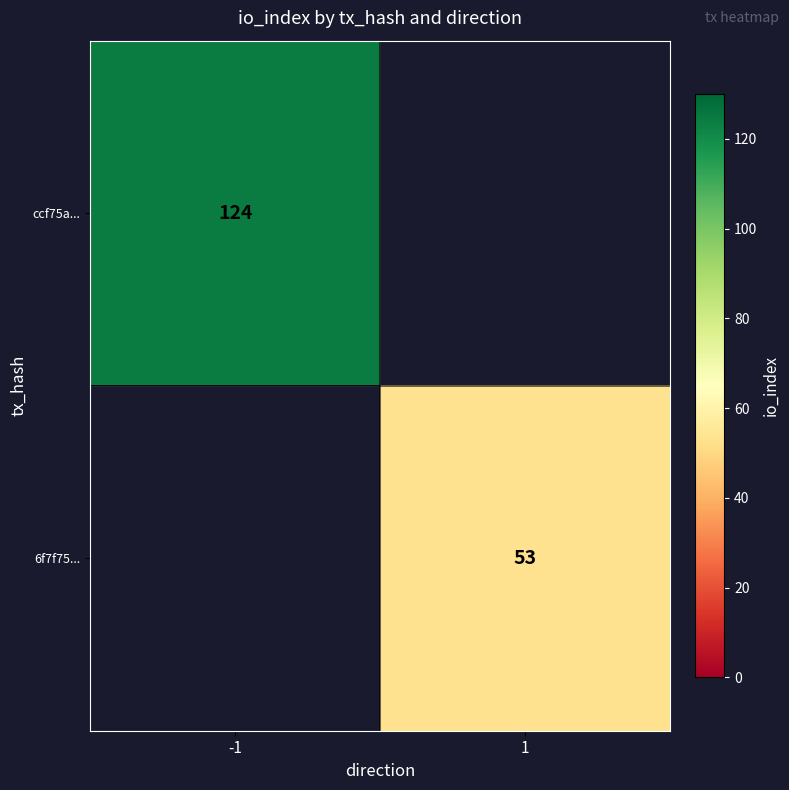

How many series are shown in this chart?

2